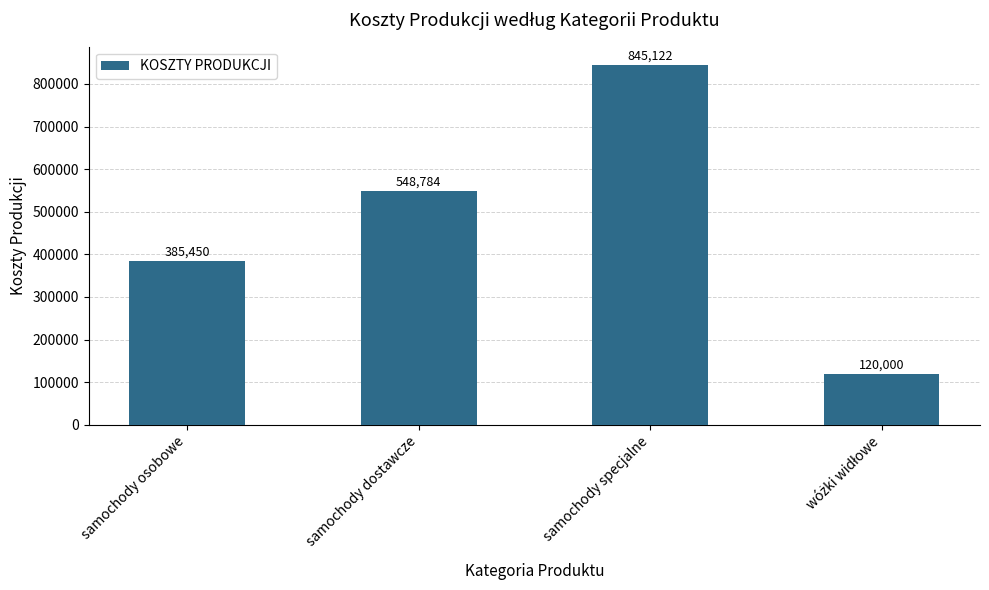

How many bars are there in total?

4